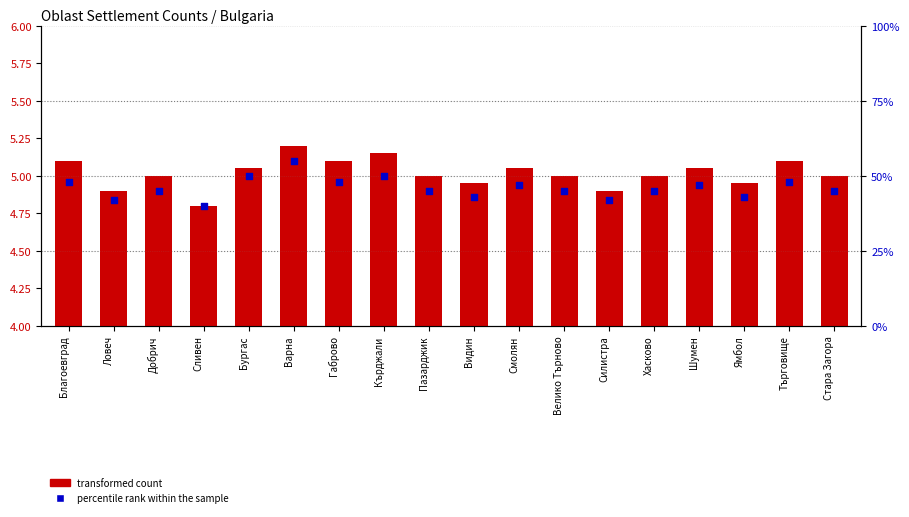

At how many categories does at least one series exceed 22?

18